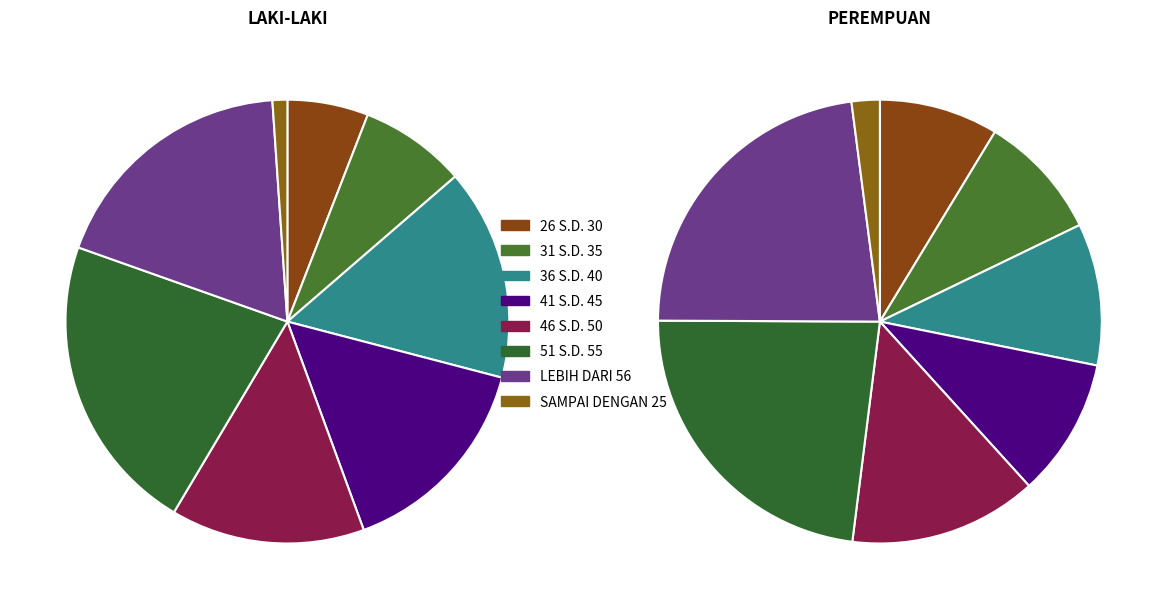

How many slices are in this pie chart?

8